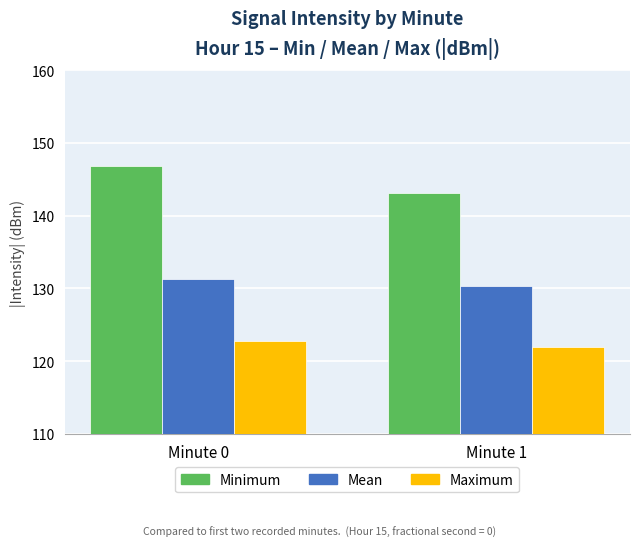

How many series are shown in this chart?

3